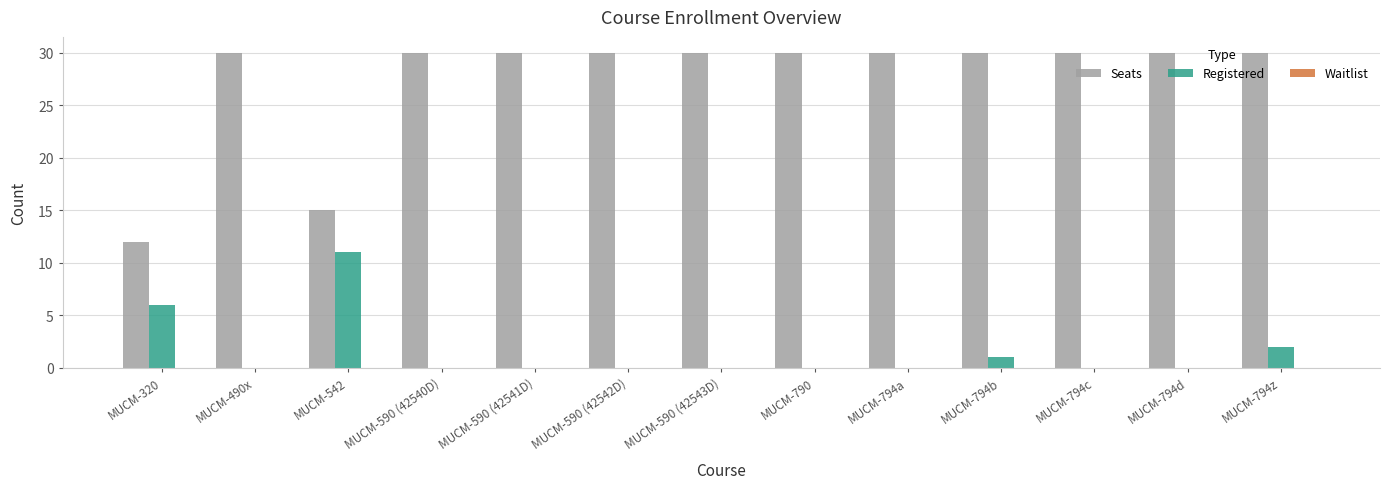

What is the total value across all series at MUCM-794z?

32